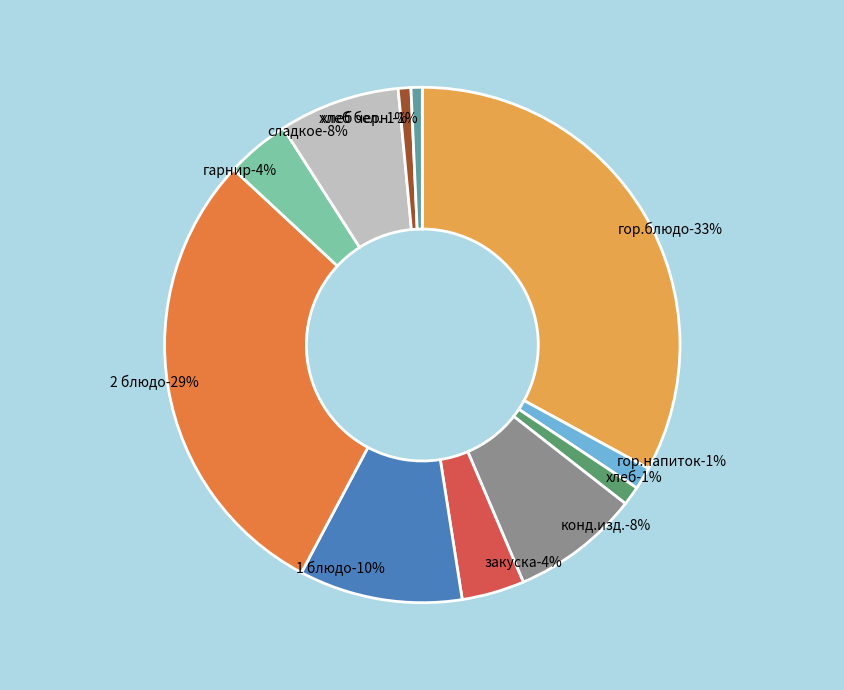

True or false: хлеб accounts for 1% of the total.

True